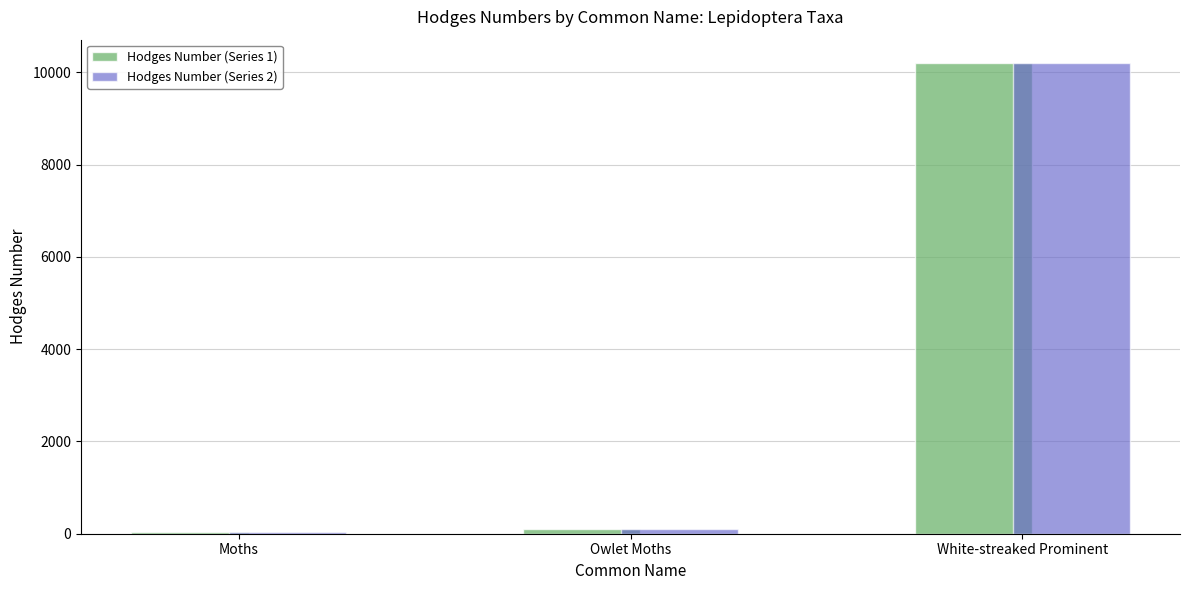

Read the Hodges Number (Series 2) value at White-streaked Prominent.

10197.0